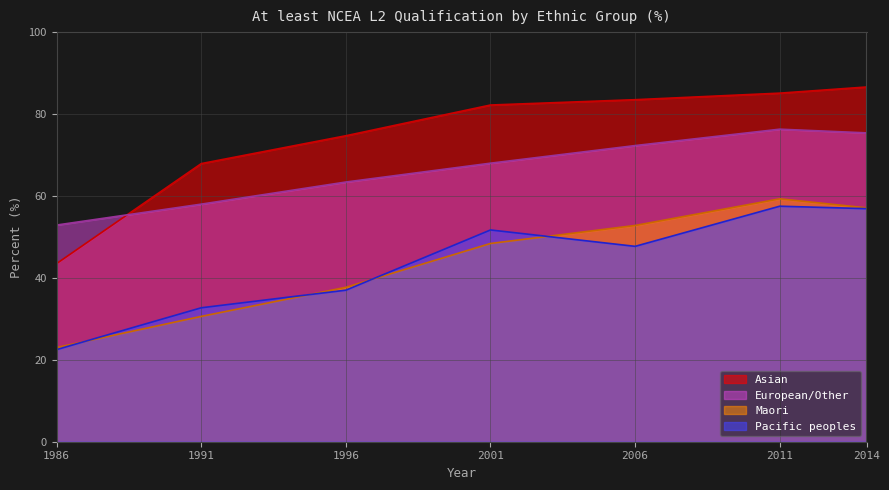

True or false: Maori has a value of 59.3 at 2011.

True